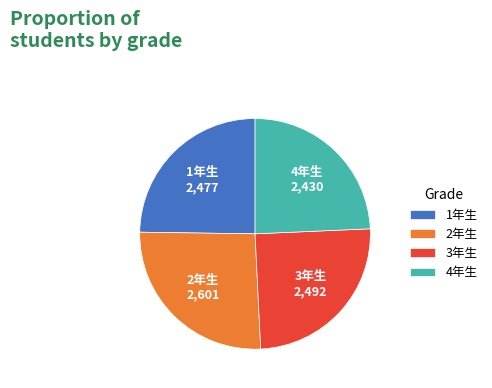

How many slices are in this pie chart?

4